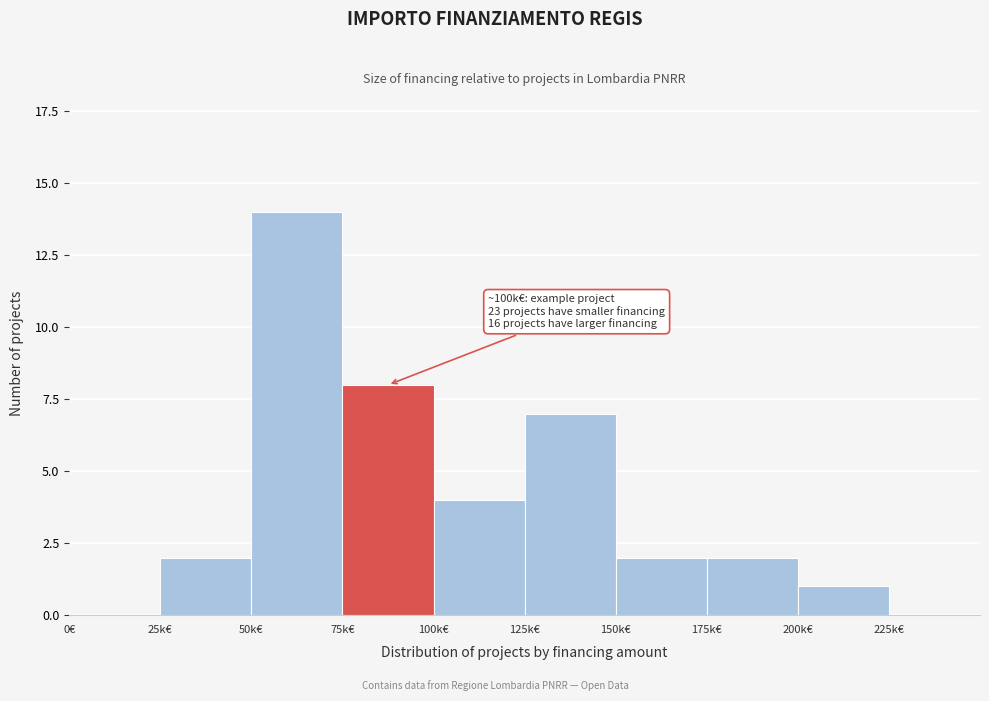

Reading left to right, list all the values displayed in this chart.

0€=0	25k€=2	50k€=14	75k€=8	100k€=4	125k€=7	150k€=2	175k€=2	200k€=1	225k€=0